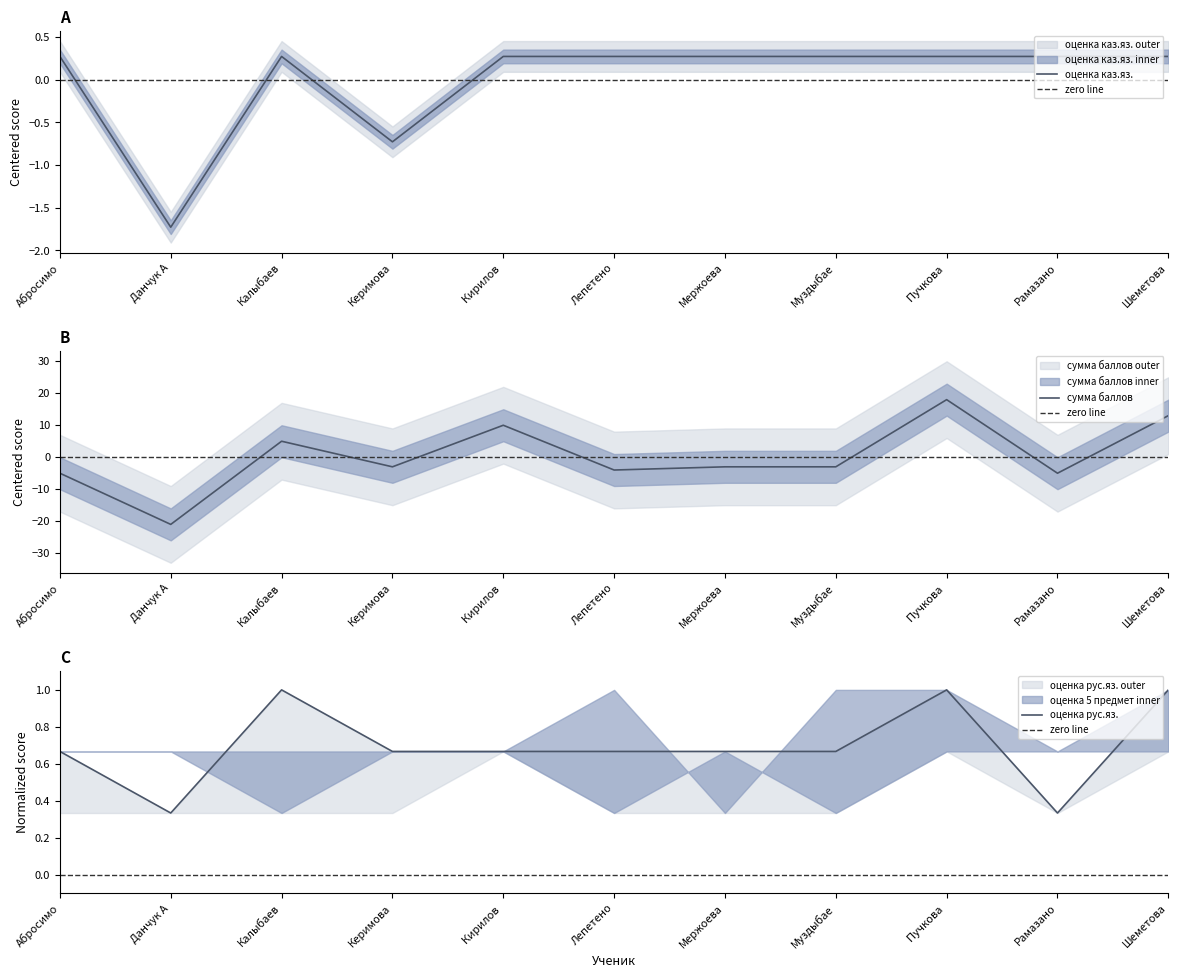

What is the maximum value shown in the chart?

17.8